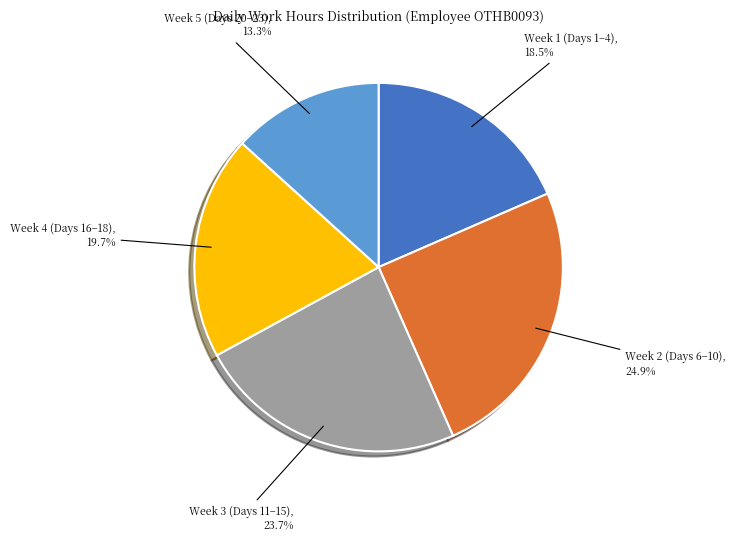

Which has a higher value, Week 1 (Days 1–4) or Week 4 (Days 16–18)?

Week 4 (Days 16–18)